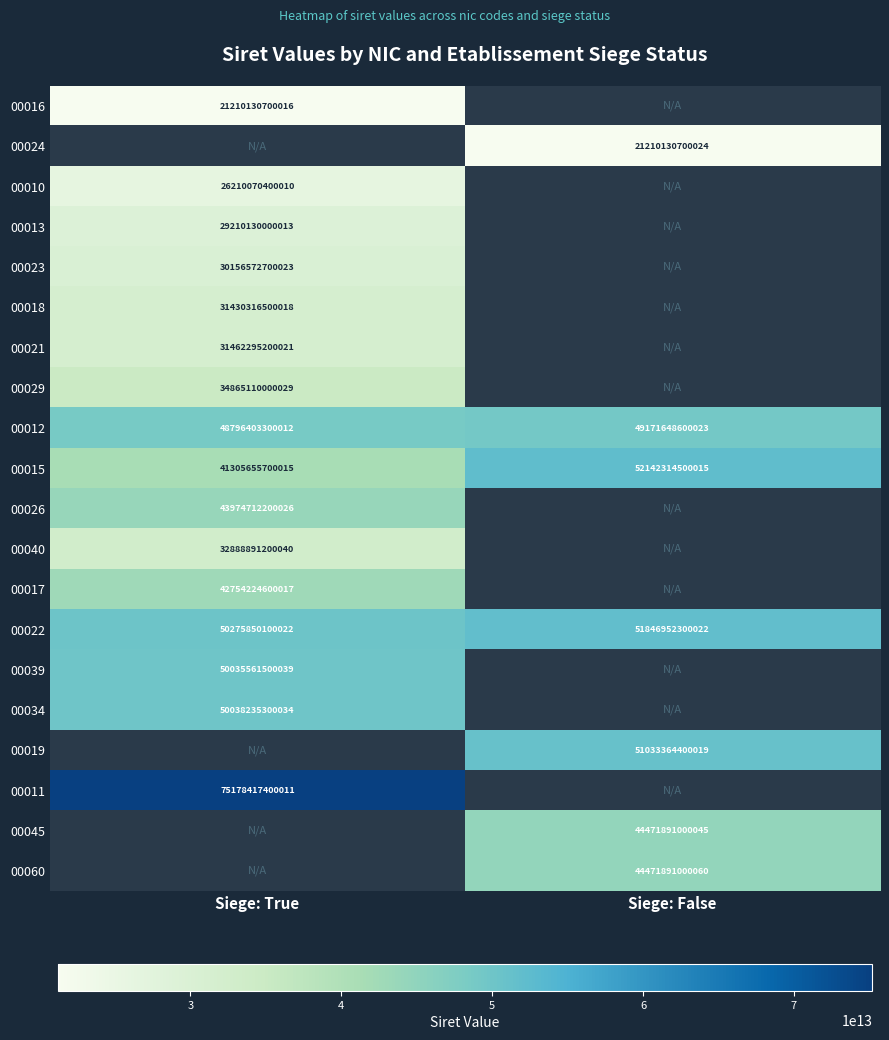

Which category has the lowest value in the 00022 series?

Siege: True